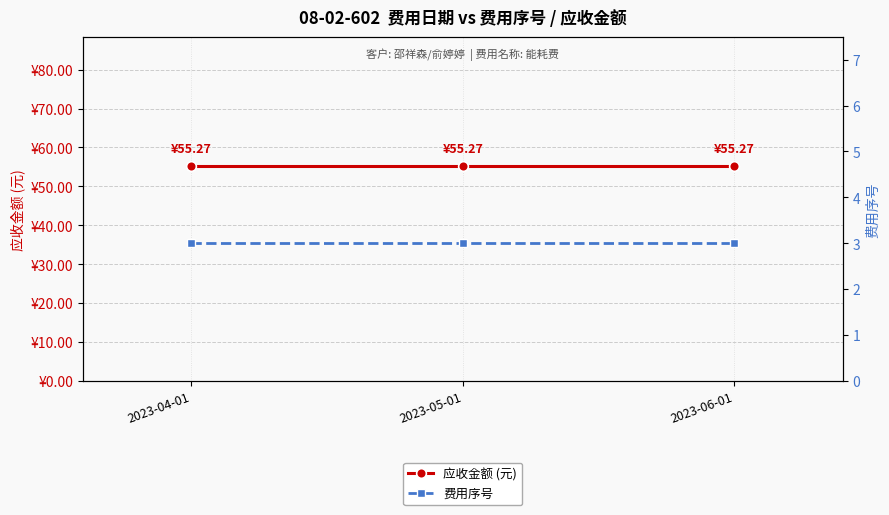

What is the sum of all 费用序号 values?

9.0